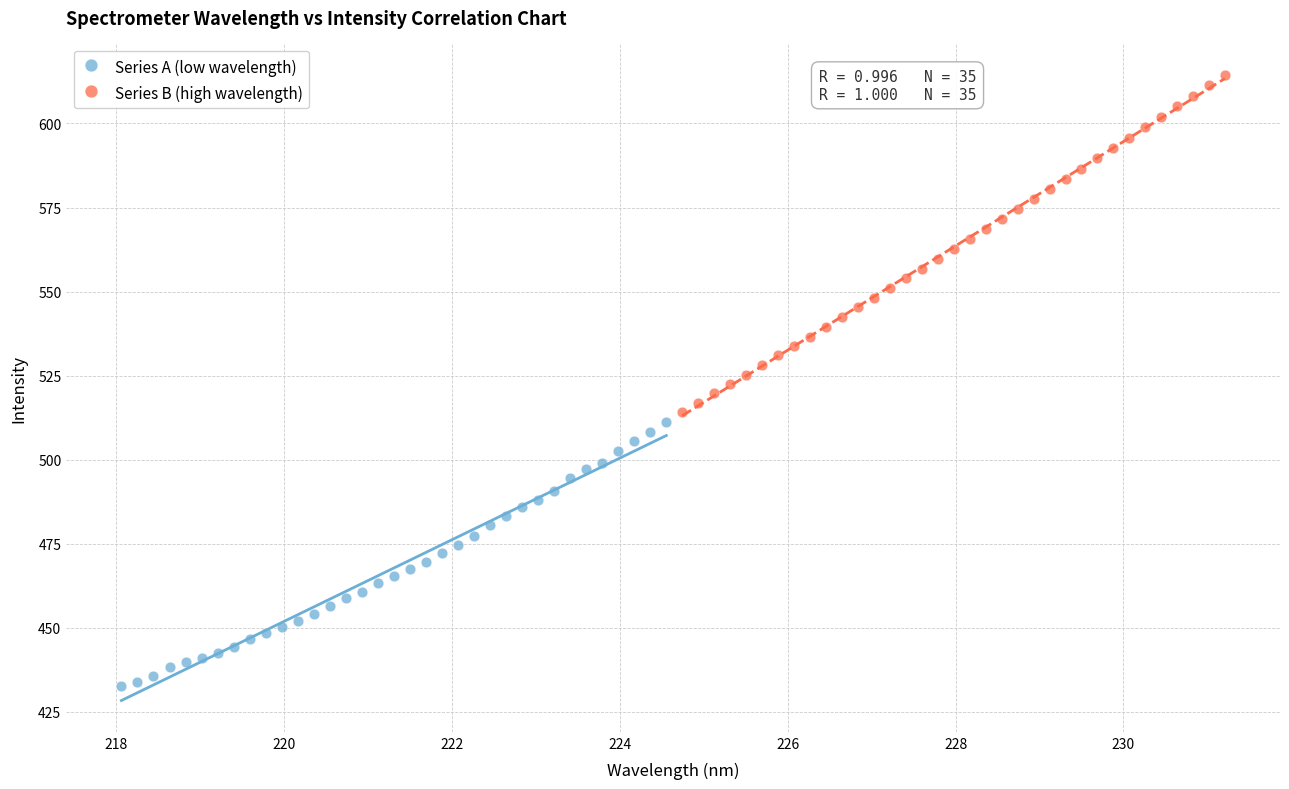

What are all the series names shown in the legend?

Series A (low wavelength), Series B (high wavelength)